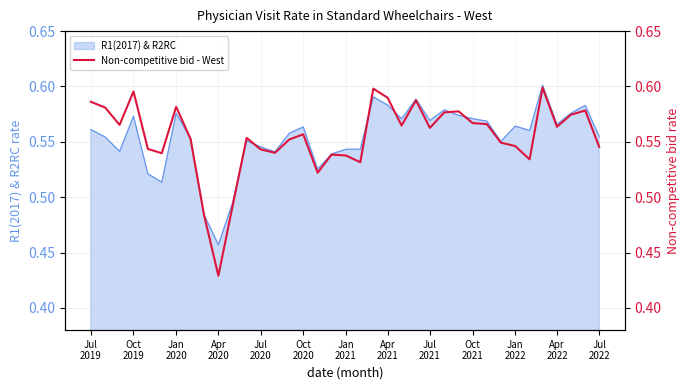

True or false: the data has more than 0 interior local peaks.

True